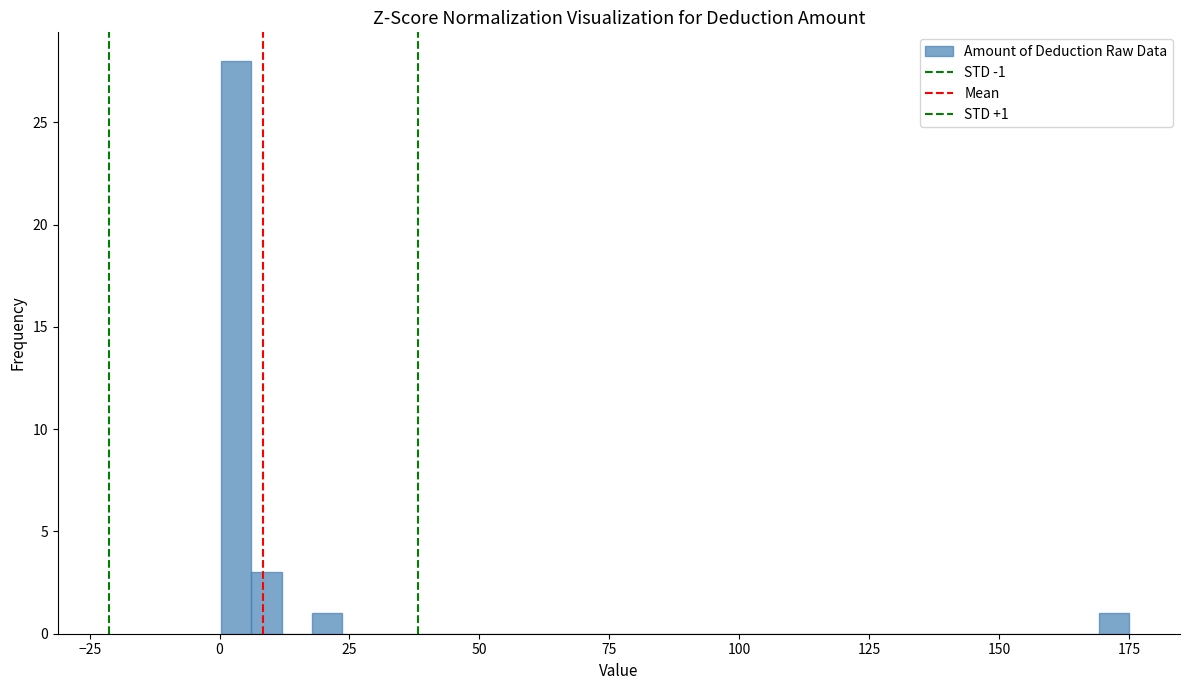

Around what value on the x-axis is the tallest bar? Give the approximate position of its centre, as read against the axis.

5